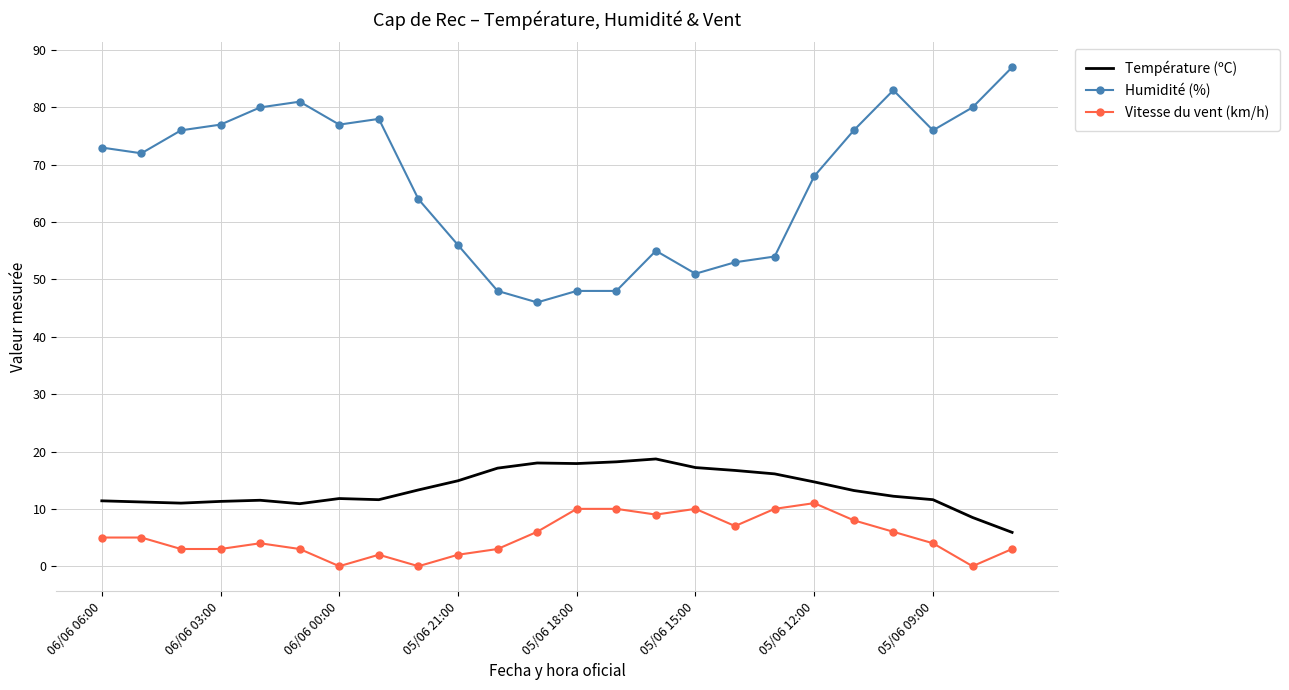

Rank the series by their maximum value, from lowest to highest.

Vitesse du vent (km/h), Température (ºC), Humidité (%)